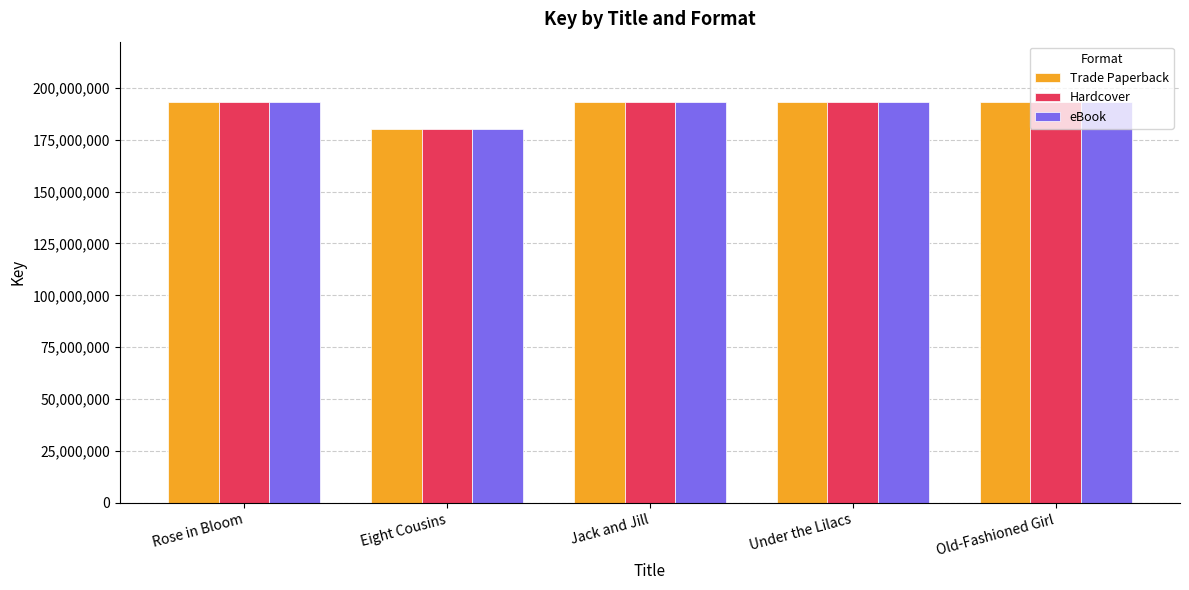

How many categories are shown in the chart?

5